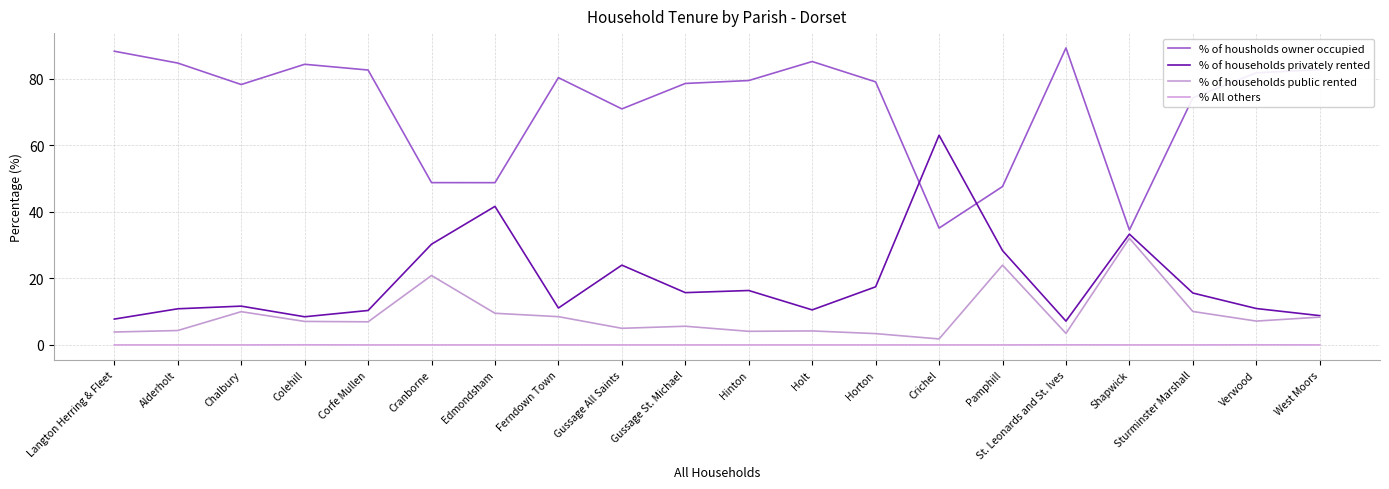

What is the label of the 7th point from the right?

Crichel